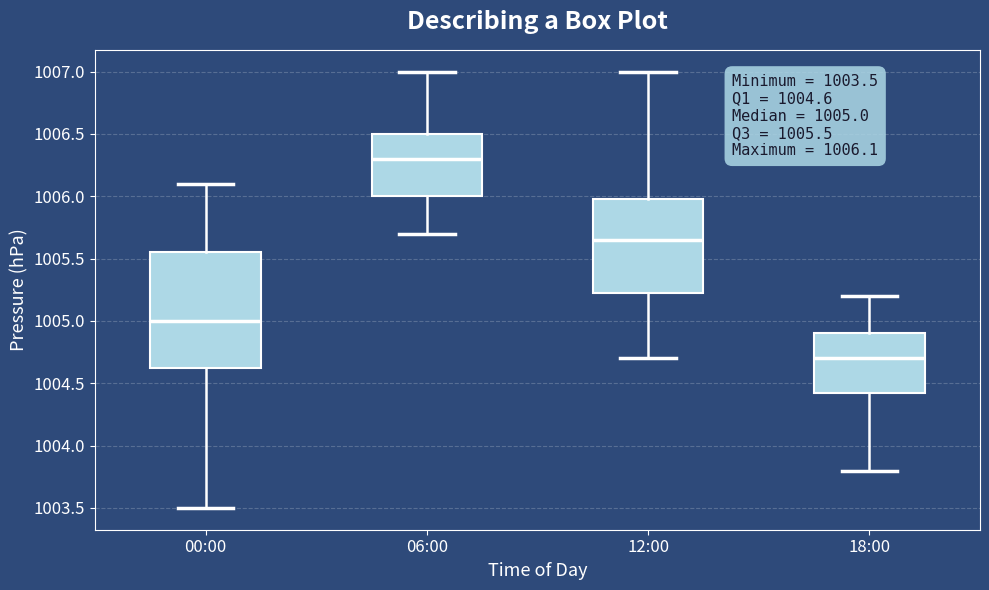

Which box has the lowest median line?

18:00